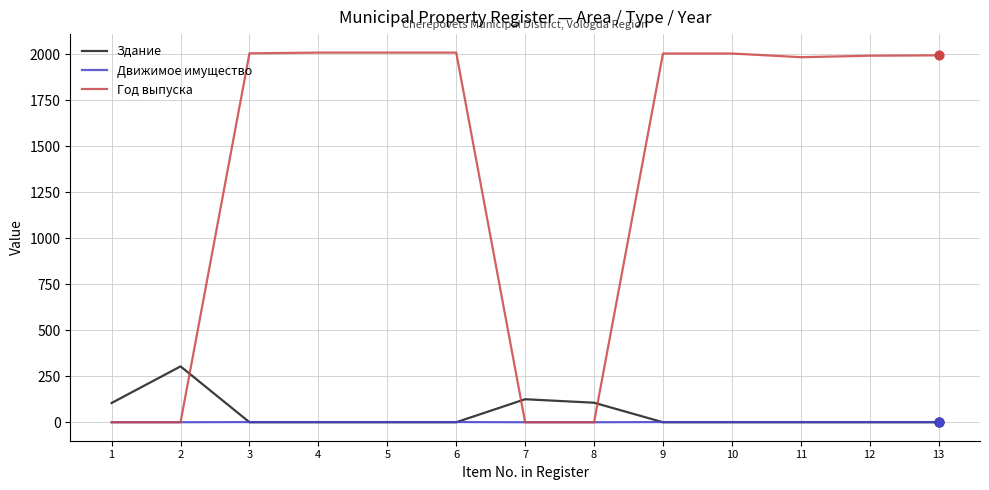

Which series has the largest total across all categories?

Год выпуска